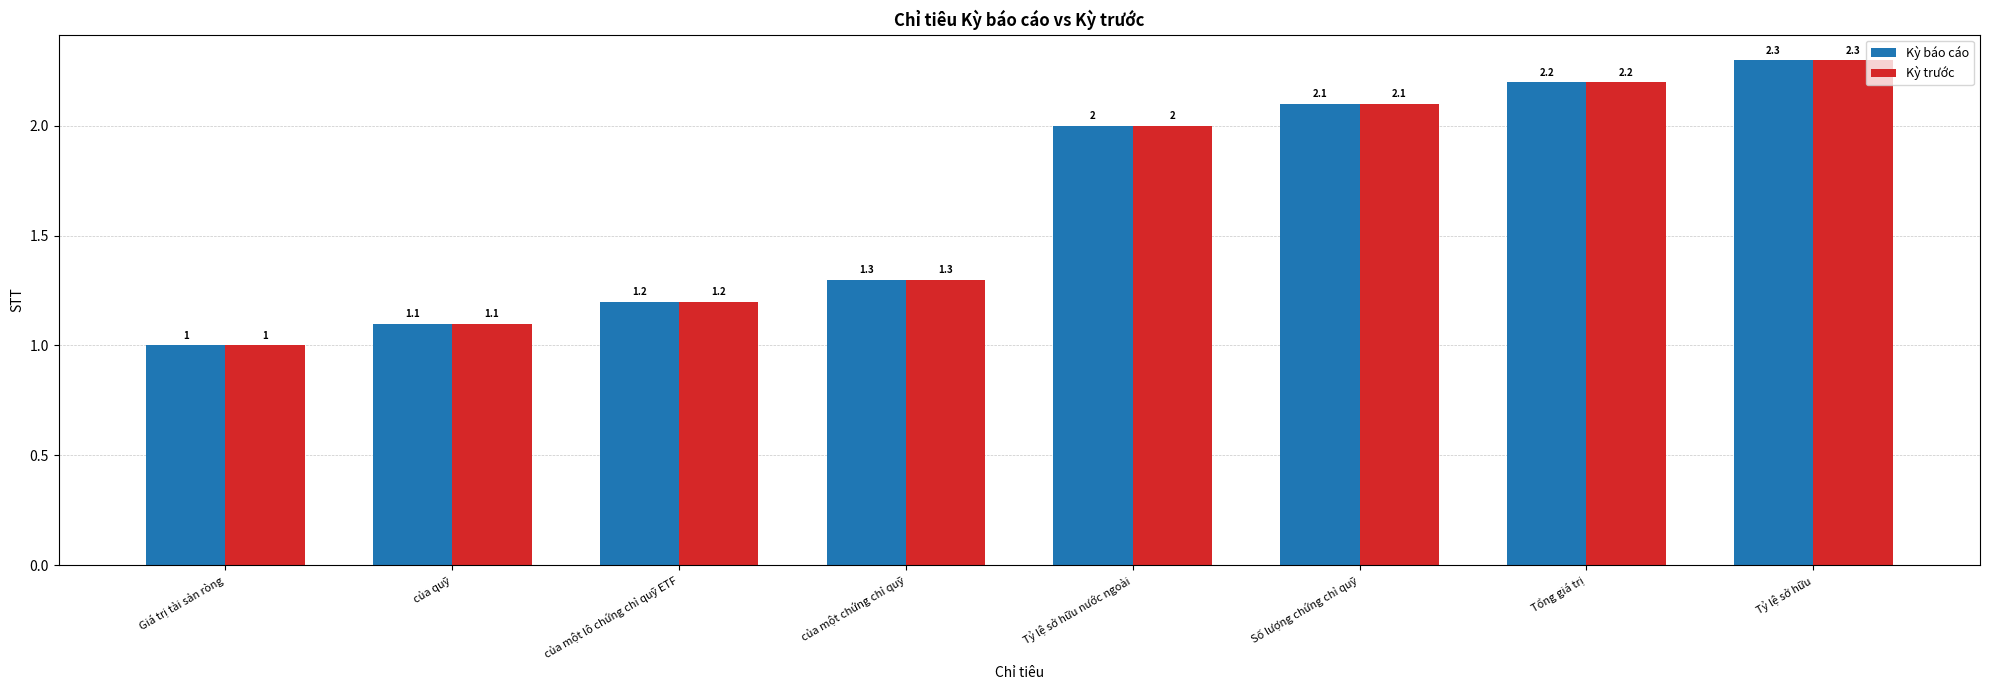

Reading left to right, extract all data points from this chart.

Kỳ báo cáo: 1.0	1.1	1.2	1.3	2.0	2.1	2.2	2.3
Kỳ trước: 1.0	1.1	1.2	1.3	2.0	2.1	2.2	2.3